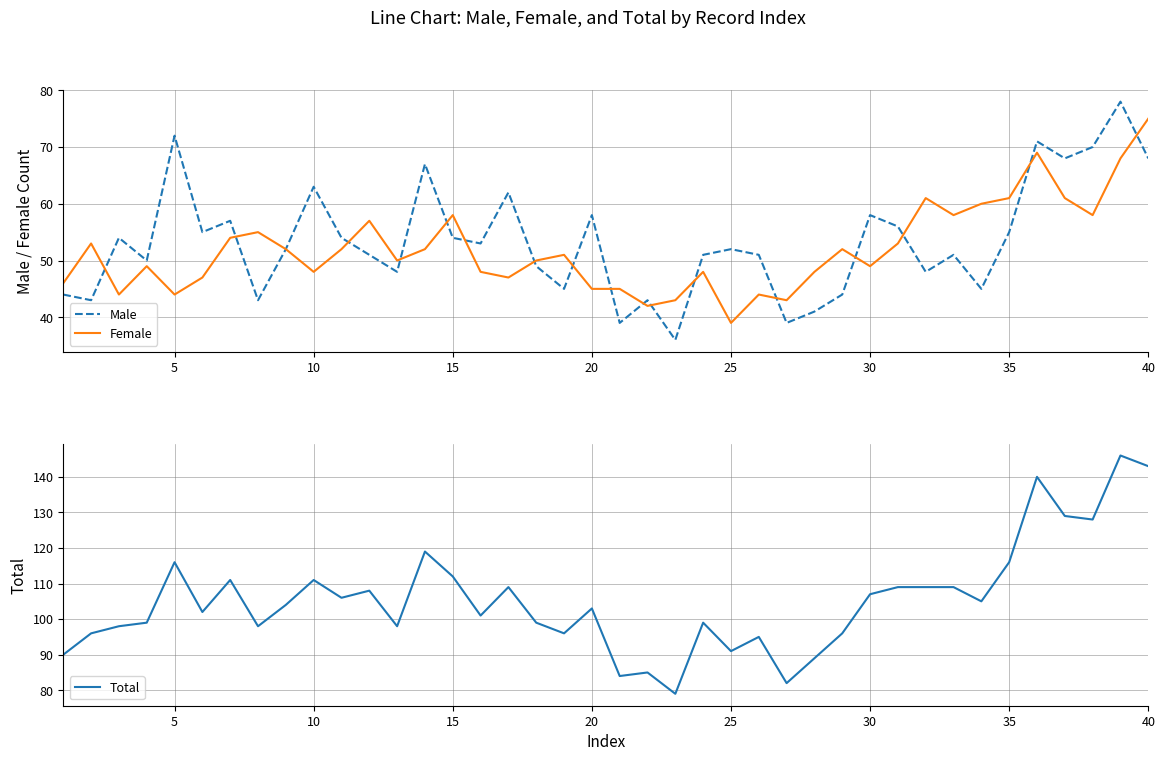

What is the smallest value displayed?

36